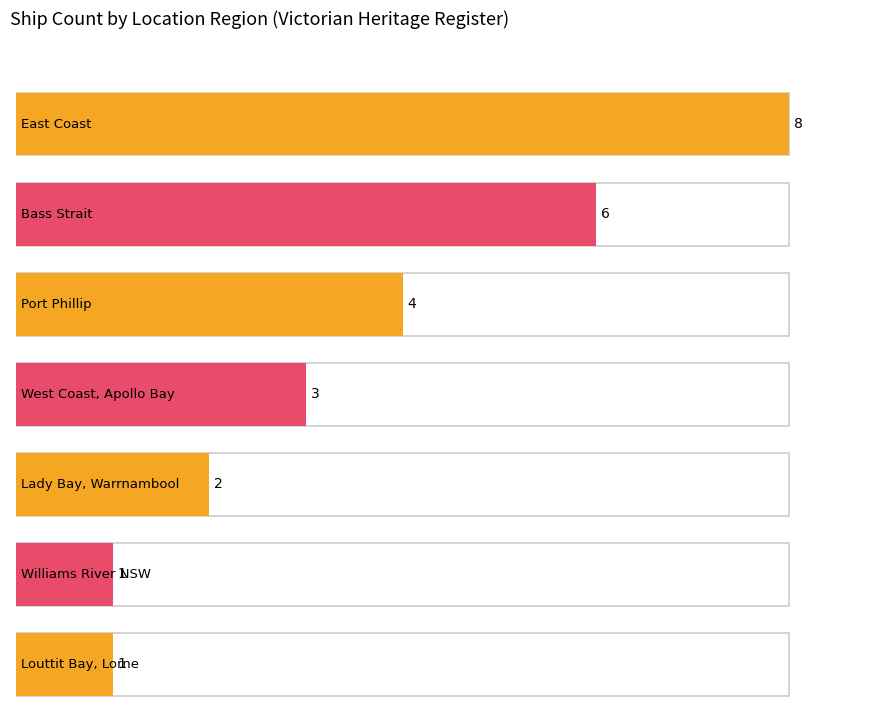

Does the chart contain stacked bars?

No